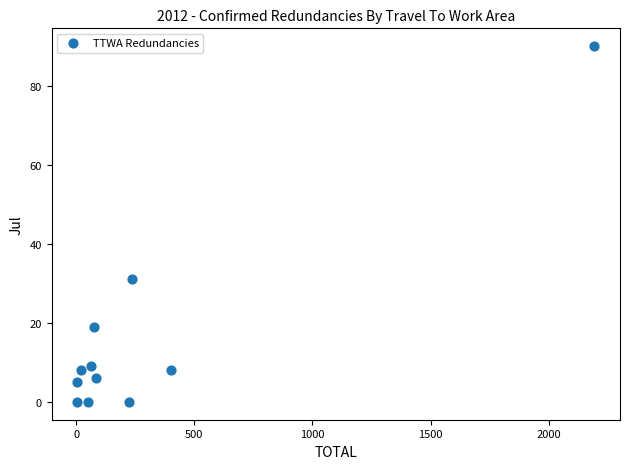

What Y value in the scatter plot is closest to 45?

31